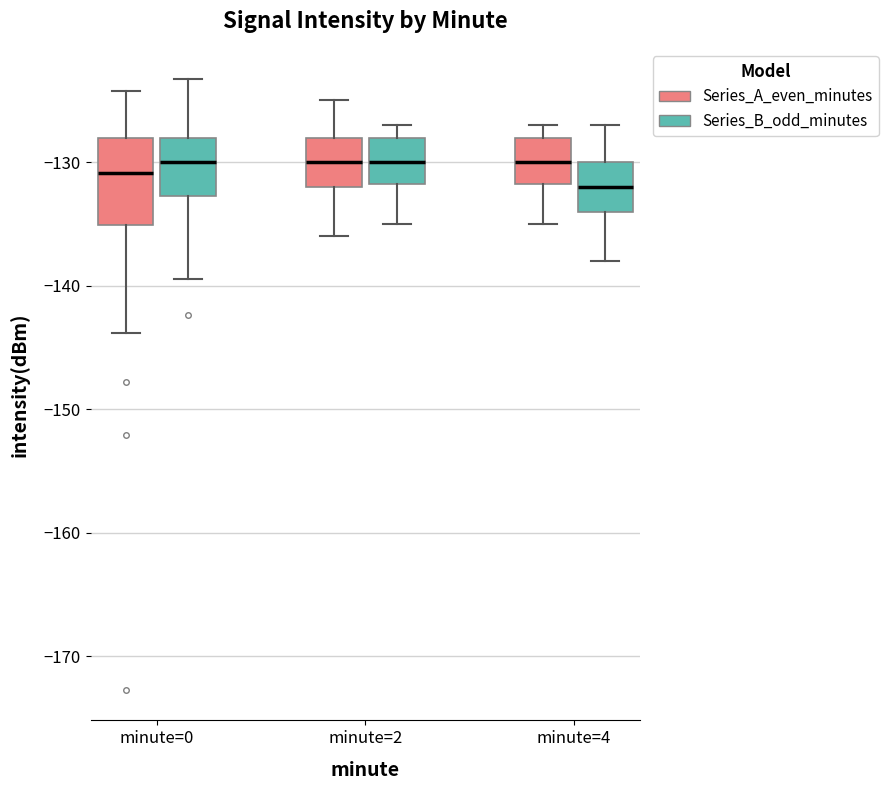

Reading left to right, transcribe this box plot: for each box, give where its median line is, the range the box spans, and where its two whiskers end, as read against the y-axis. The values are not printed on the chart, so give them approximately, as read against the axis.

minute=0 (Series_A_even_minutes): median -131, box -135 to -128, whiskers -144 to -124
minute=0 (Series_B_odd_minutes): median -130, box -133 to -128, whiskers -139 to -123
minute=2 (Series_A_even_minutes): median -130, box -132 to -128, whiskers -136 to -125
minute=2 (Series_B_odd_minutes): median -130, box -132 to -128, whiskers -135 to -127
minute=4 (Series_A_even_minutes): median -130, box -132 to -128, whiskers -135 to -127
minute=4 (Series_B_odd_minutes): median -132, box -134 to -130, whiskers -138 to -127